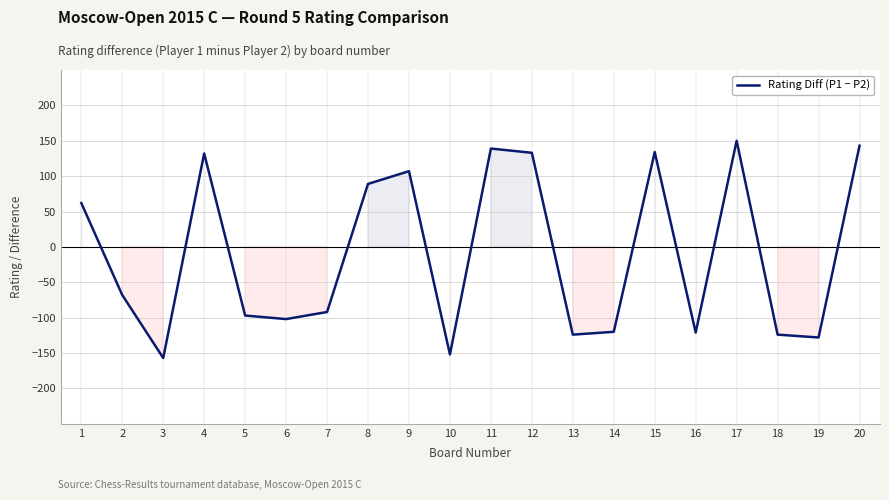

What is the greatest value displayed?

150